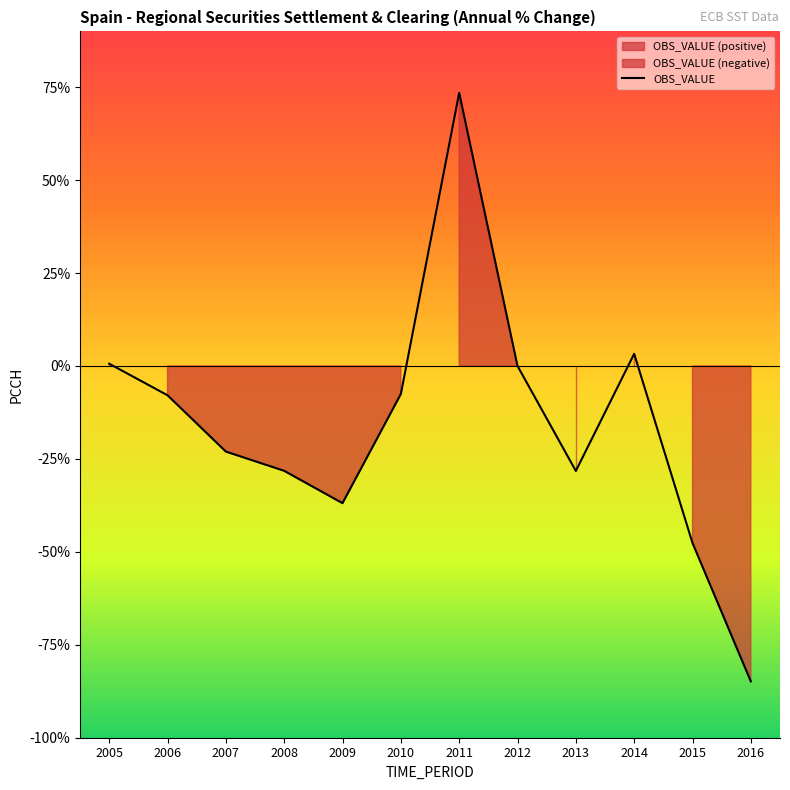

At which category does the chart reach its peak across all series?

2011